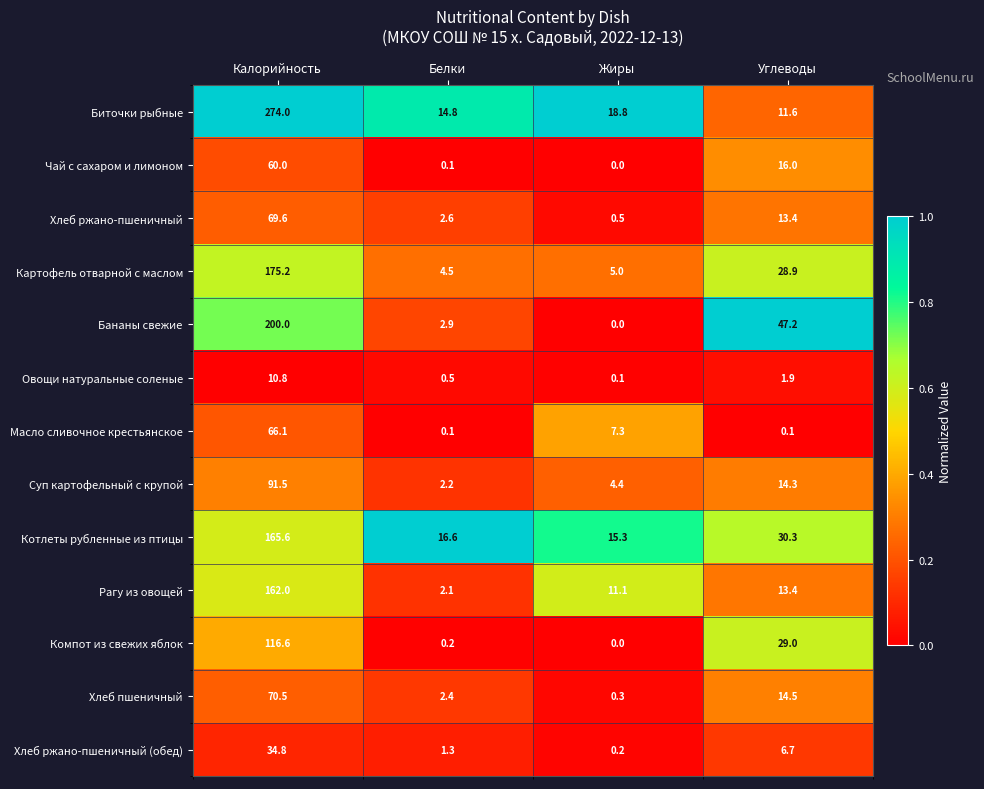

At which label does Картофель отварной с маслом first exceed 28?

Калорийность